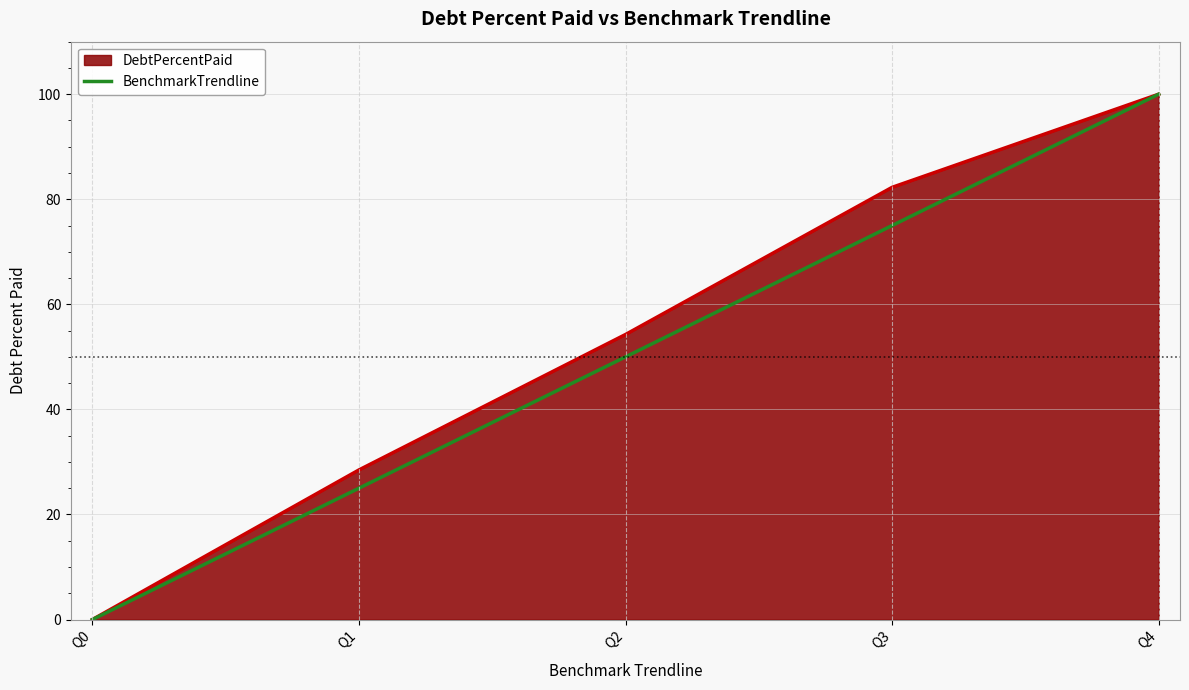

What is the spread (max minus min) of values at Q1?

3.5